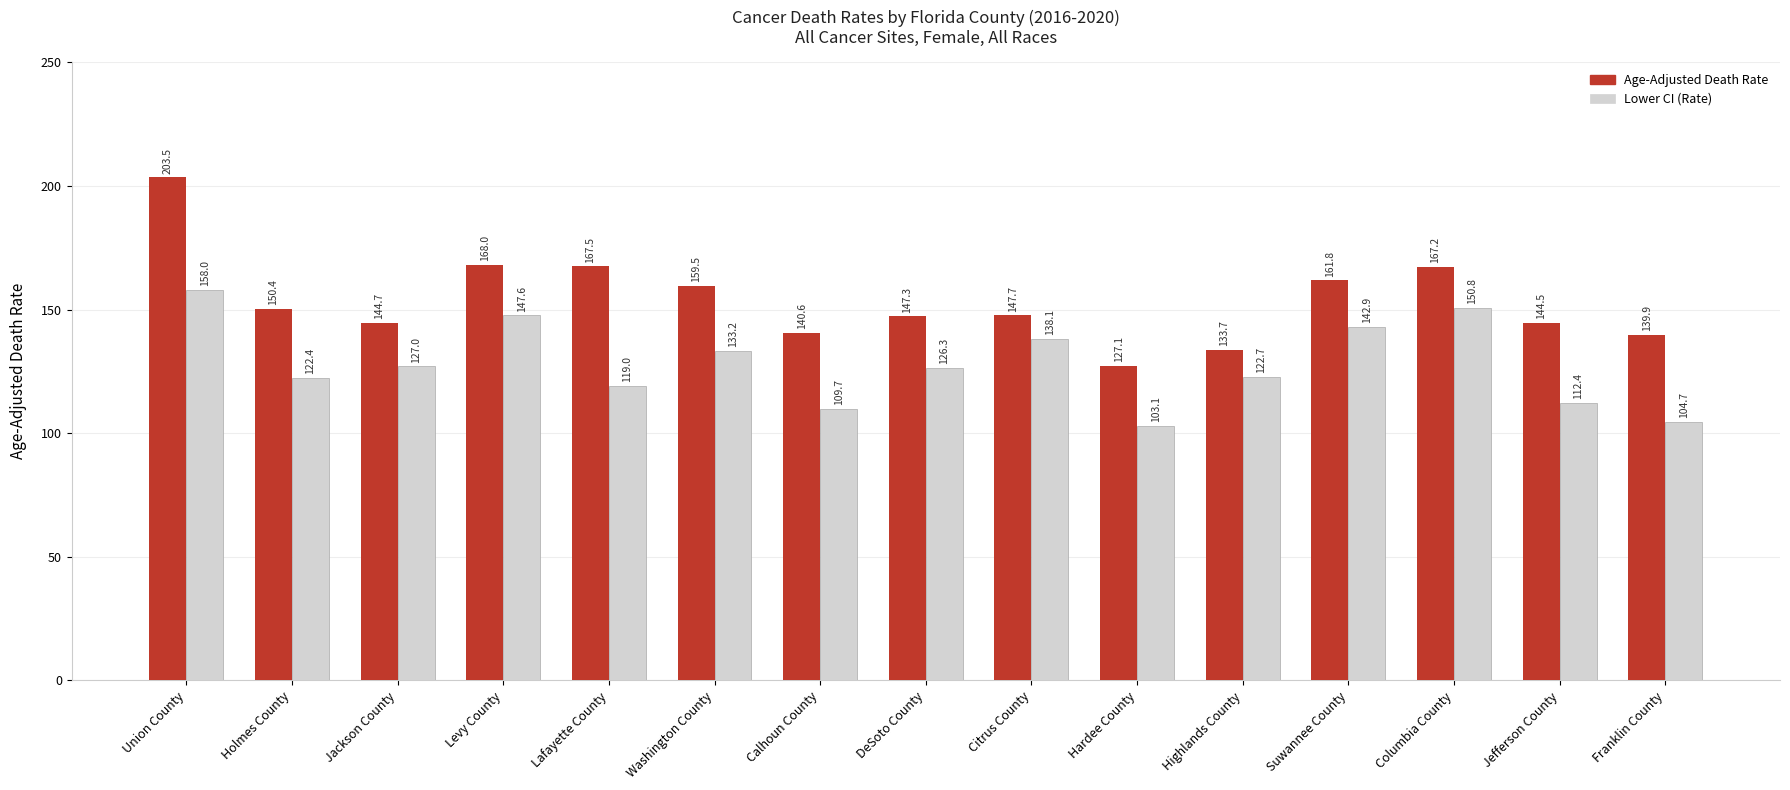

True or false: Age-Adjusted Death Rate has a value of 144.5 at Jefferson County.

True